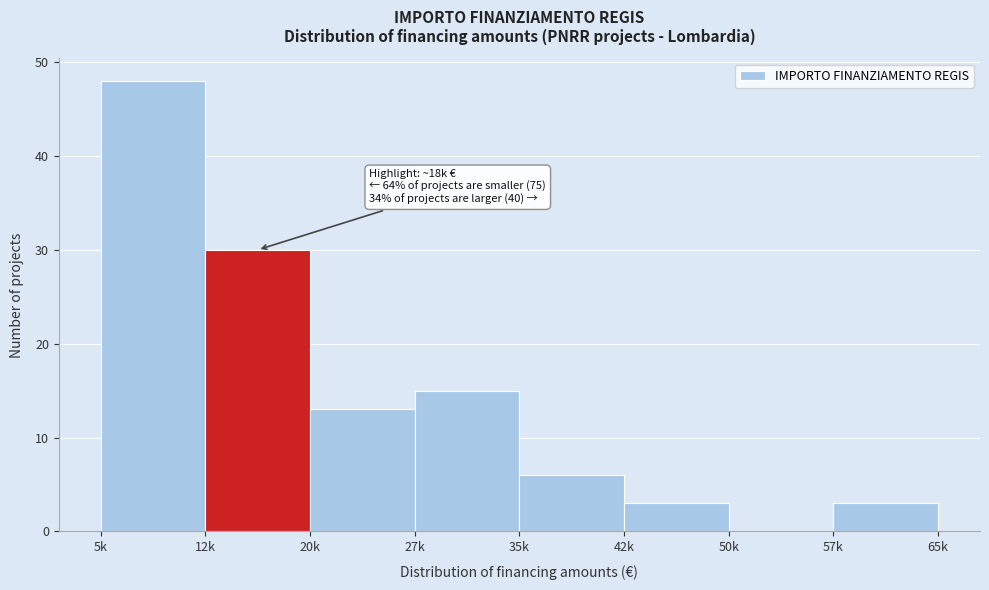

Reading left to right, extract all data points from this chart.

5k=48	12k=30	20k=13	27k=15	35k=6	42k=3	50k=0	57k=3